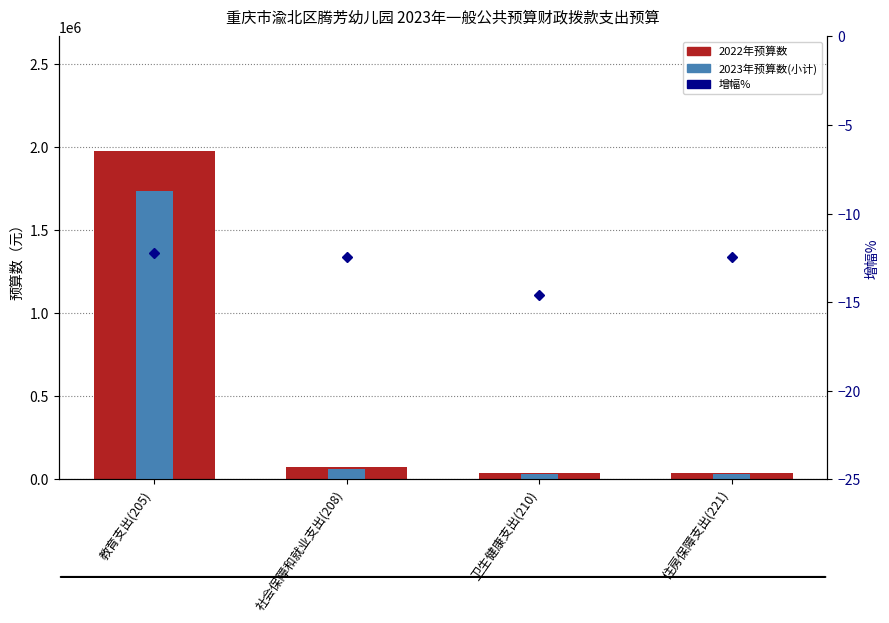

What position from the left is 住房保障支出(221)?

4